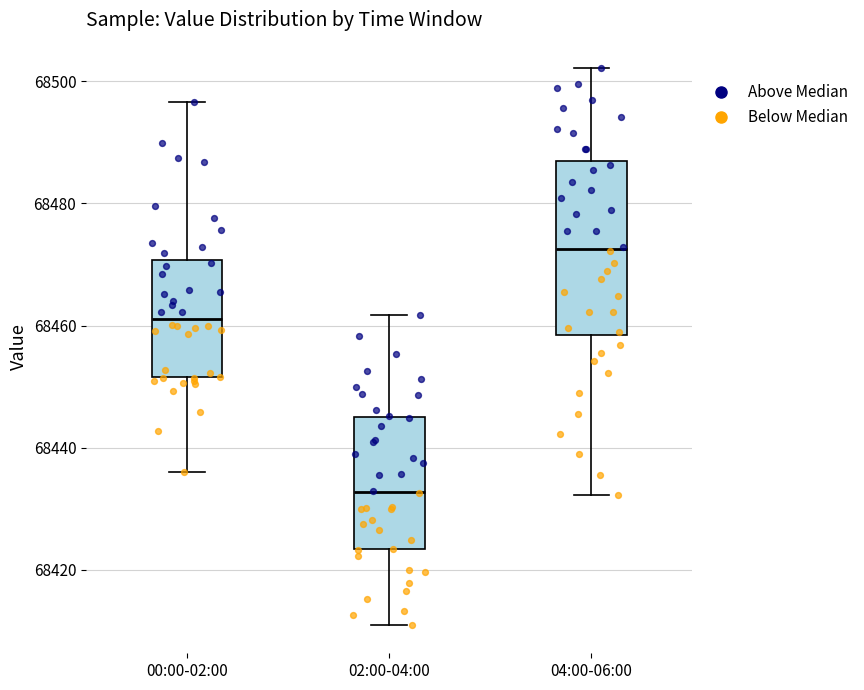

Comparing the boxes themselves (not the whiskers), which one is the tallest?

04:00-06:00